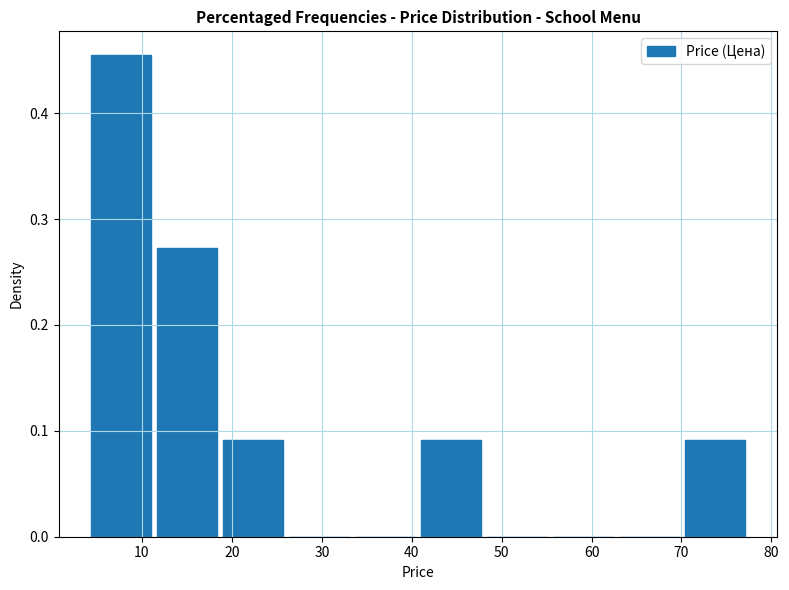

Reading left to right, list every bar in this chart as the range it spans on the x-axis followed by its height. Neither the bar edges nor the heights are printed on the chart, so give them approximately, as read against the axes.

4 to 11: 0.45
11 to 19: 0.27
19 to 26: 0.09
26 to 33: 0
33 to 41: 0
41 to 48: 0.09
48 to 55: 0
55 to 63: 0
63 to 70: 0
70 to 77: 0.09